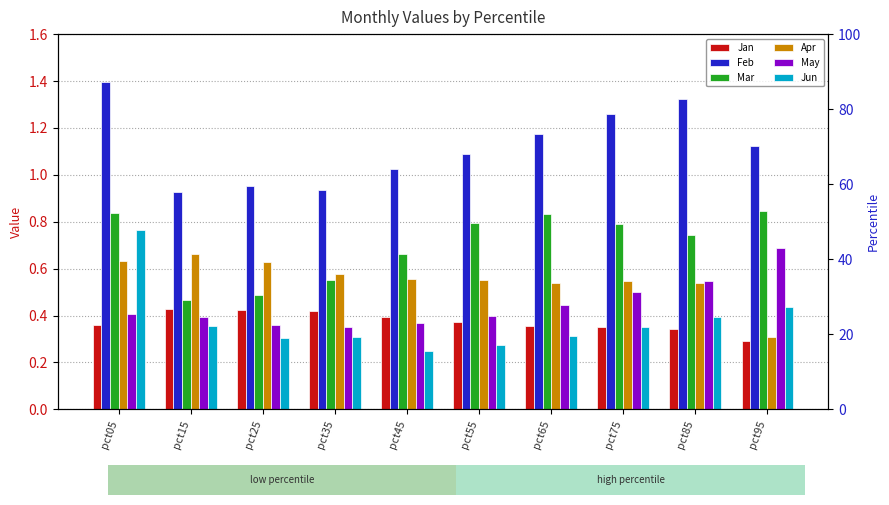

What value does the Mar series have at pct05?

0.8